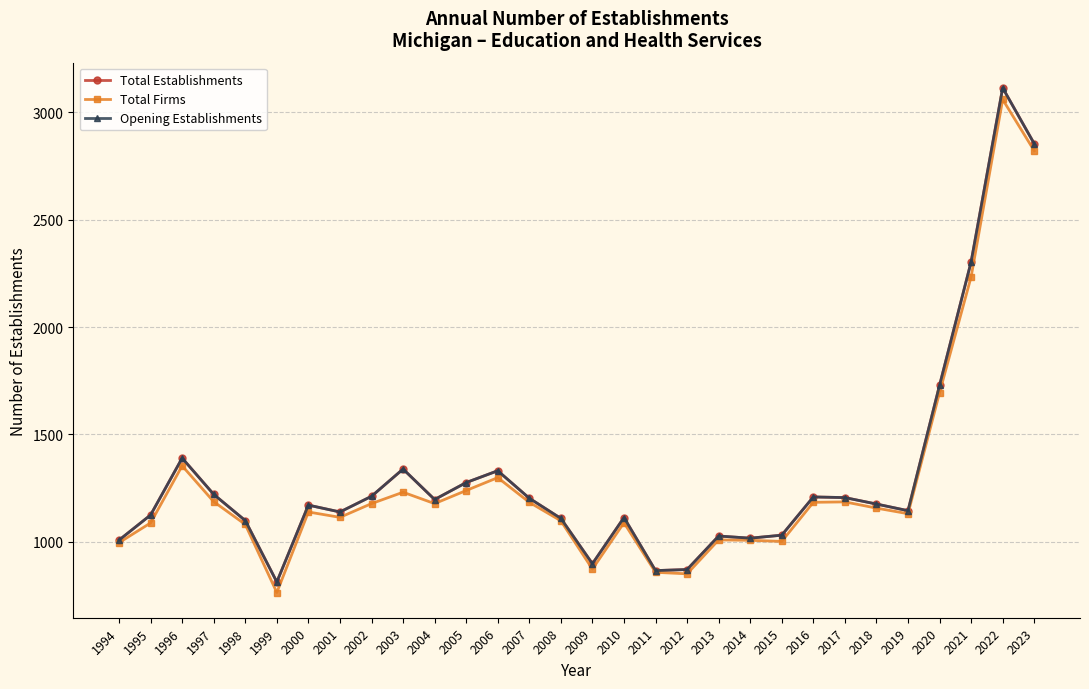

Is this an area chart (filled region under the line)?

No